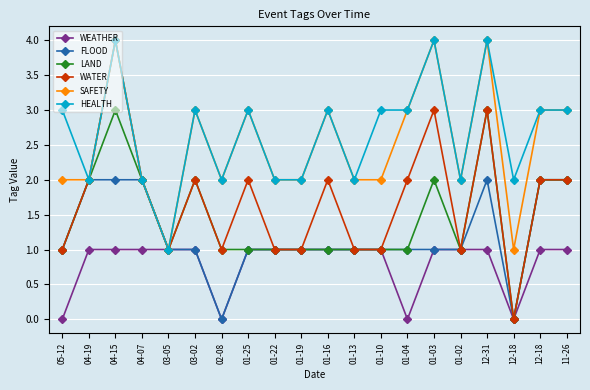

Which series changed the most between 01-16 and 11-26?

FLOOD